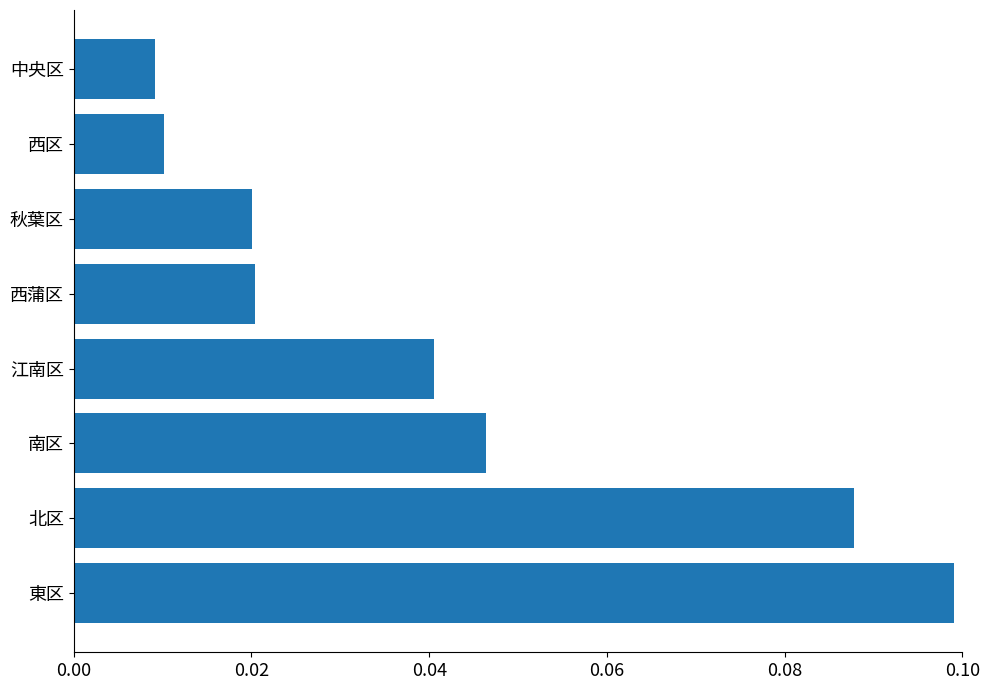

Are the bars horizontal?

Yes